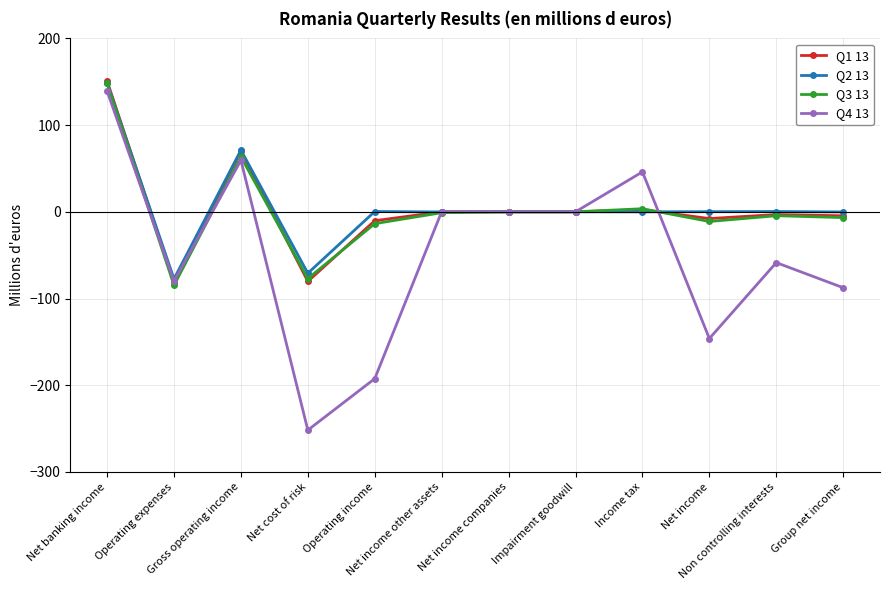

How many categories are shown in the chart?

12